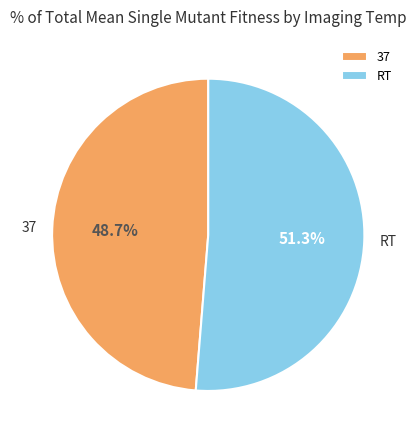

How much of the chart is everything except RT?

48.7%